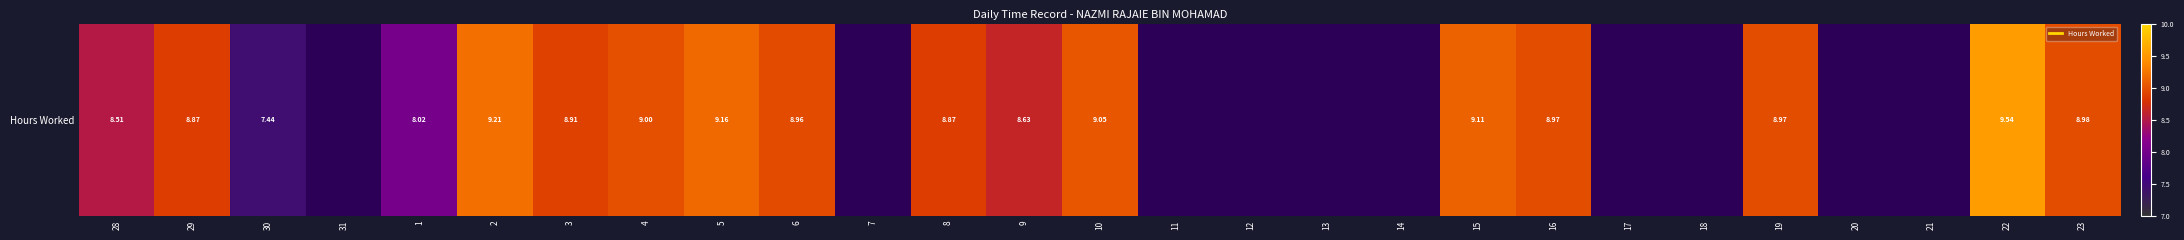

How many values are above zero?

17